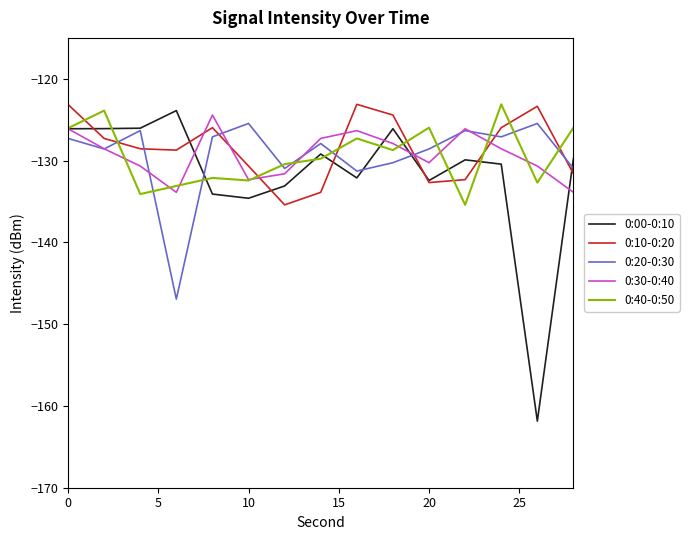

What is the maximum value for 0:10-0:20?

-123.1